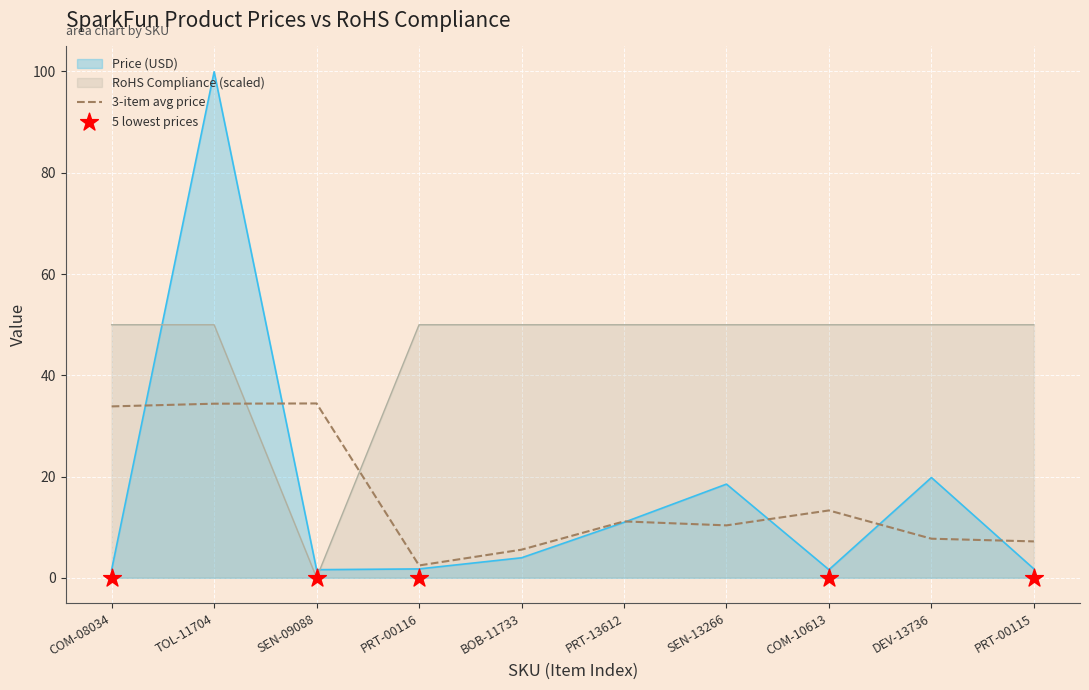

At how many categories does at least one series exceed 12?

9